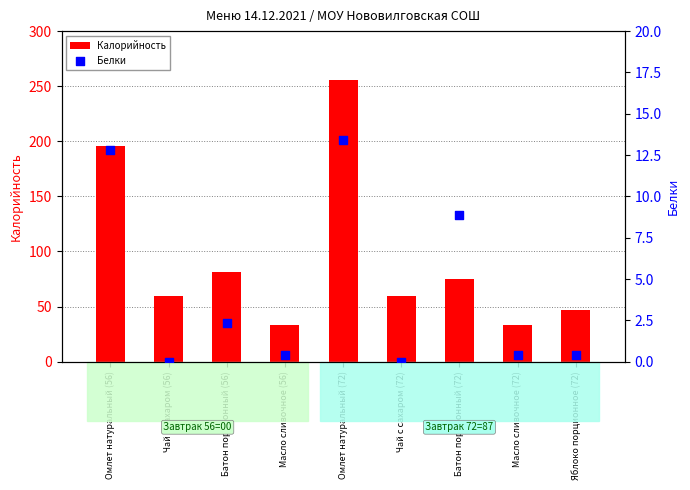

Which series has the largest Y range (max minus min)?

Калорийность